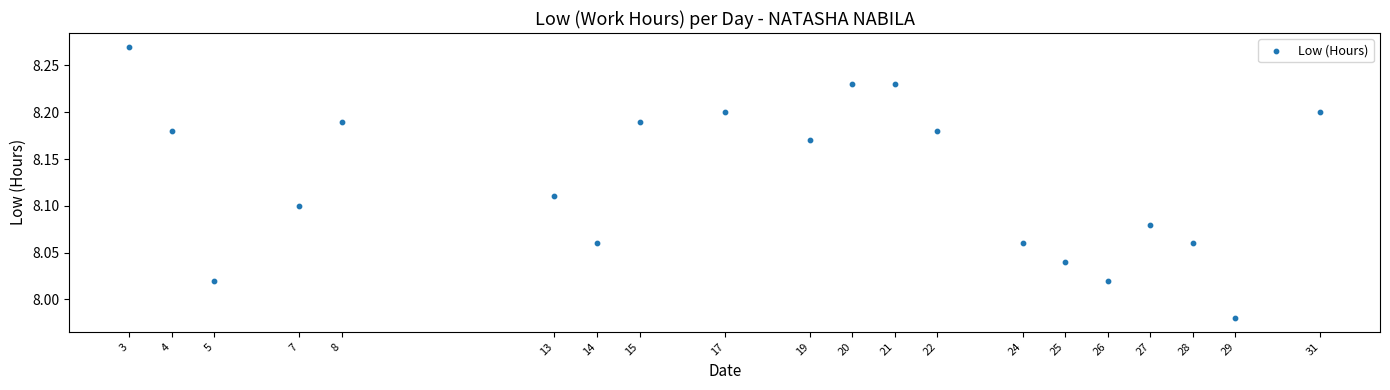

What is the range of Y values (max minus min)?

0.3